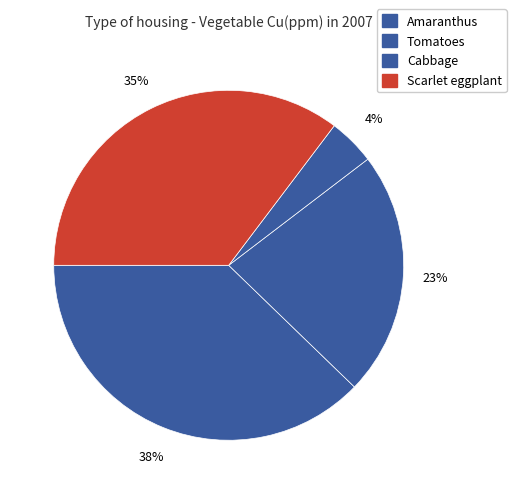

How many slices are in this pie chart?

4